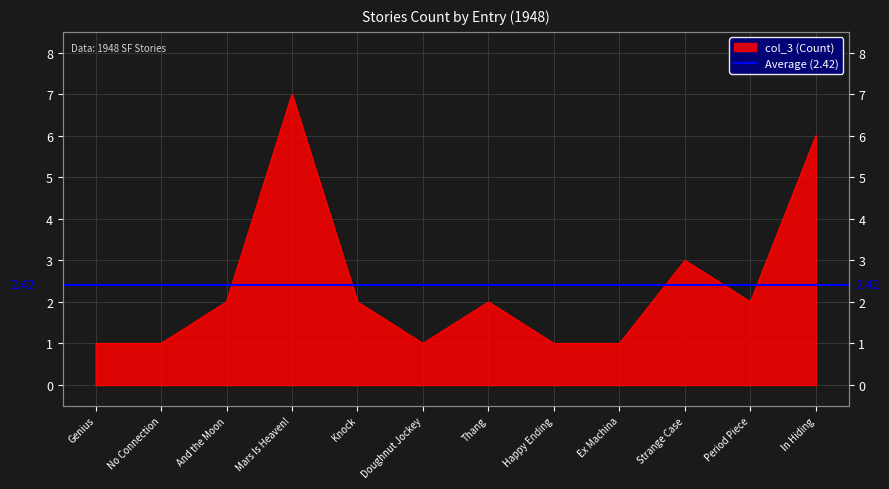

The value at No Connection is 1. True or false?

True